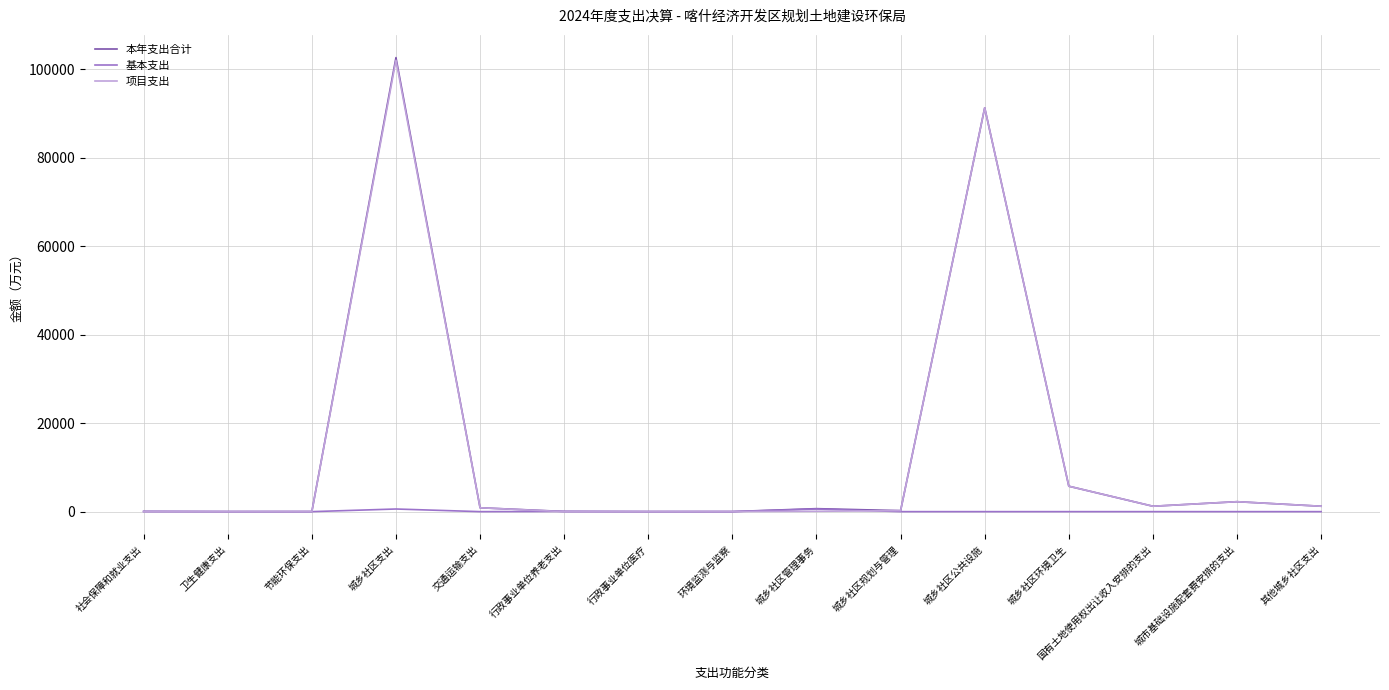

In 本年支出合计, how many points are higher than both neighbors (excluding endpoints)?

4